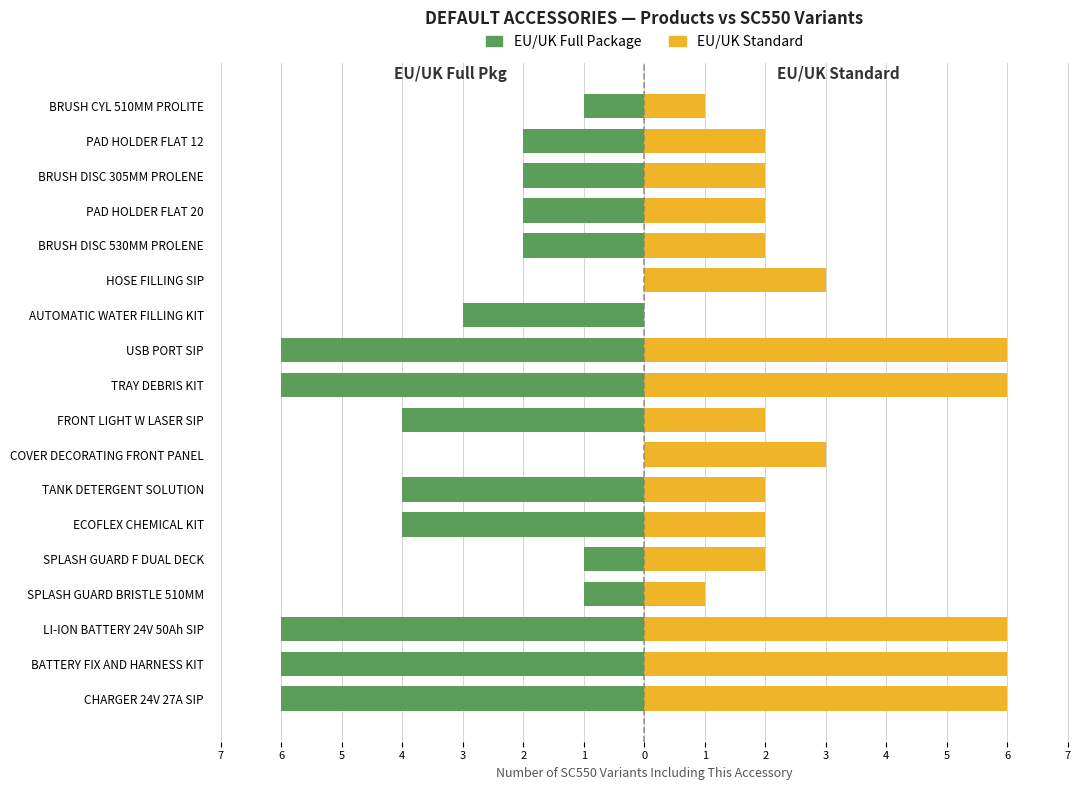

Is it true that EU/UK Standard equals 3 at AUTOMATIC WATER FILLING KIT?

False